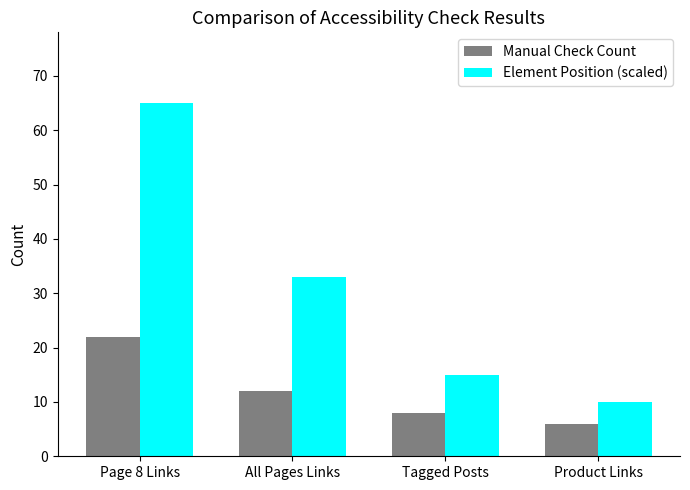

How many values in the Manual Check Count series are below 12?

2